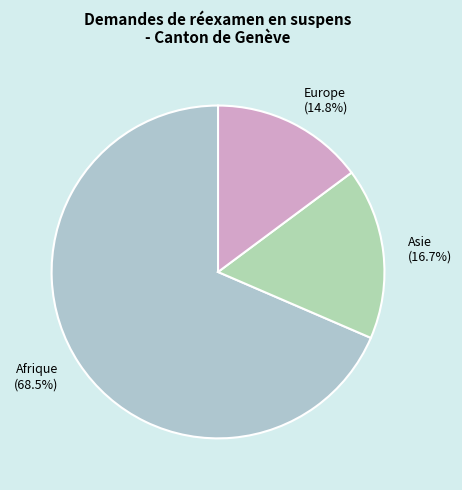

Rank the categories by value from lowest to highest.

Europe (14.8%), Asie (16.7%), Afrique (68.5%)